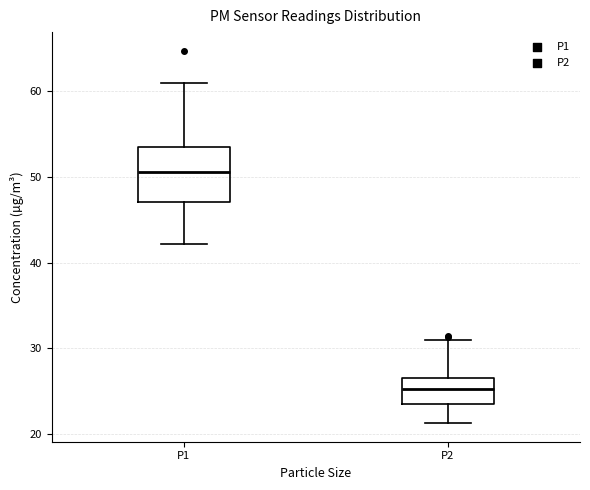

Reading left to right, transcribe this box plot: for each box, give where its median line is, the range the box spans, and where its two whiskers end, as read against the y-axis. The values are not printed on the chart, so give them approximately, as read against the axis.

P1: median 51, box 47 to 53, whiskers 42 to 61
P2: median 25, box 24 to 27, whiskers 21 to 31